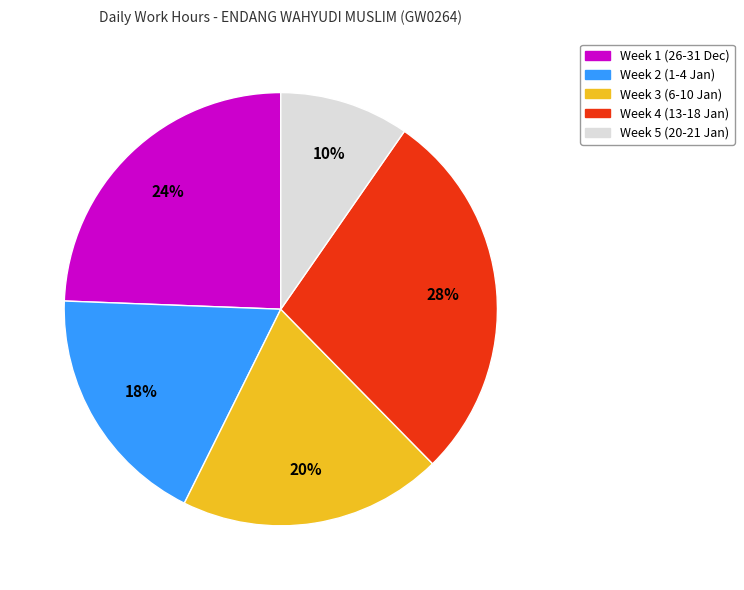

Does any single category account for the majority?

No